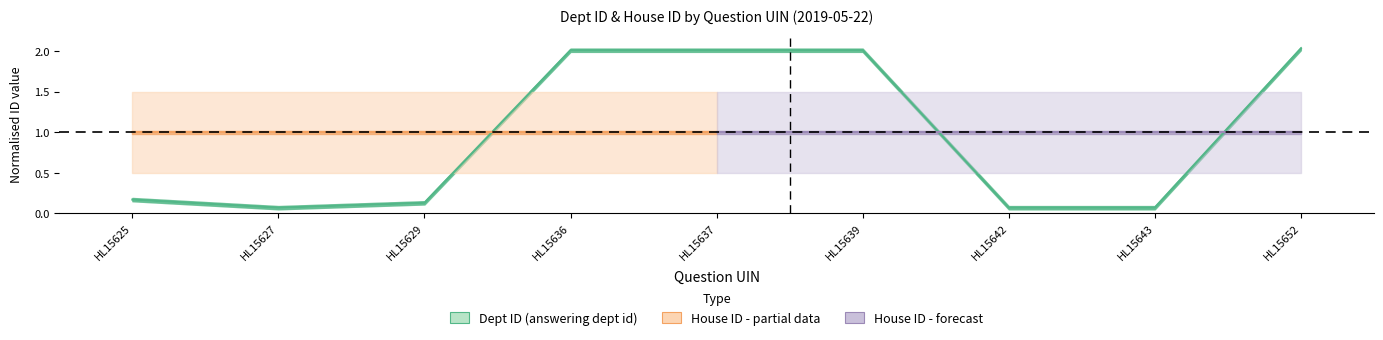

Reading right to left, extract all data points from this chart.

2.0	0.1	0.1	2.0	2.0	2.0	0.1	0.1	0.2